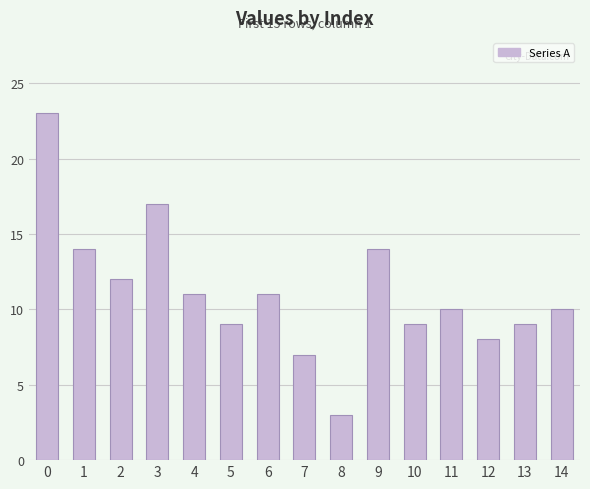

What is the difference between the values at 14 and 5?

1